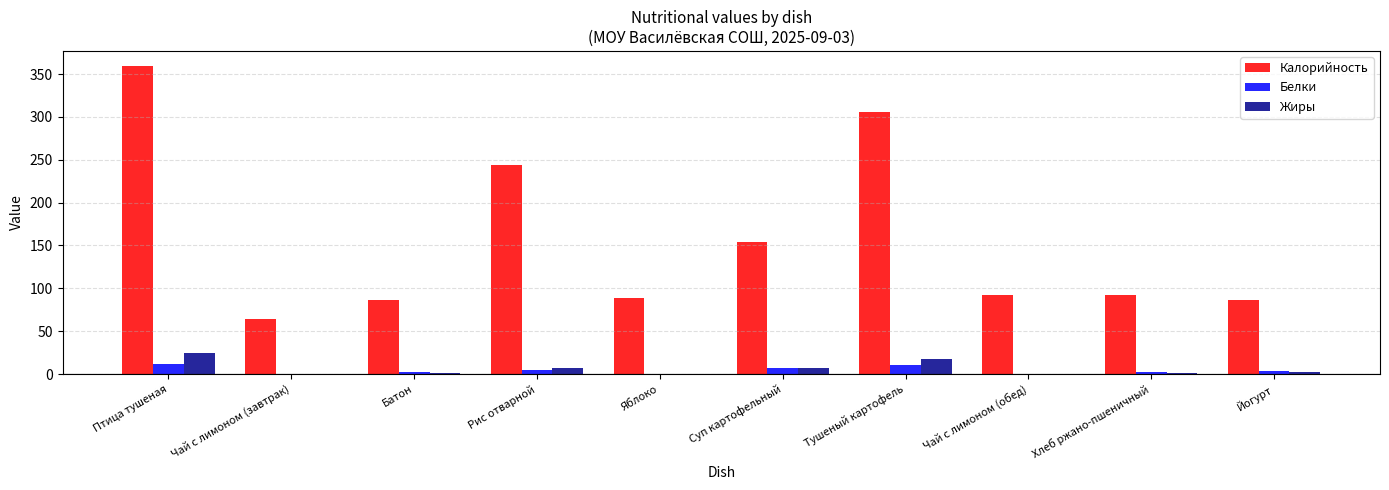

What are all the series names shown in the legend?

Калорийность, Белки, Жиры